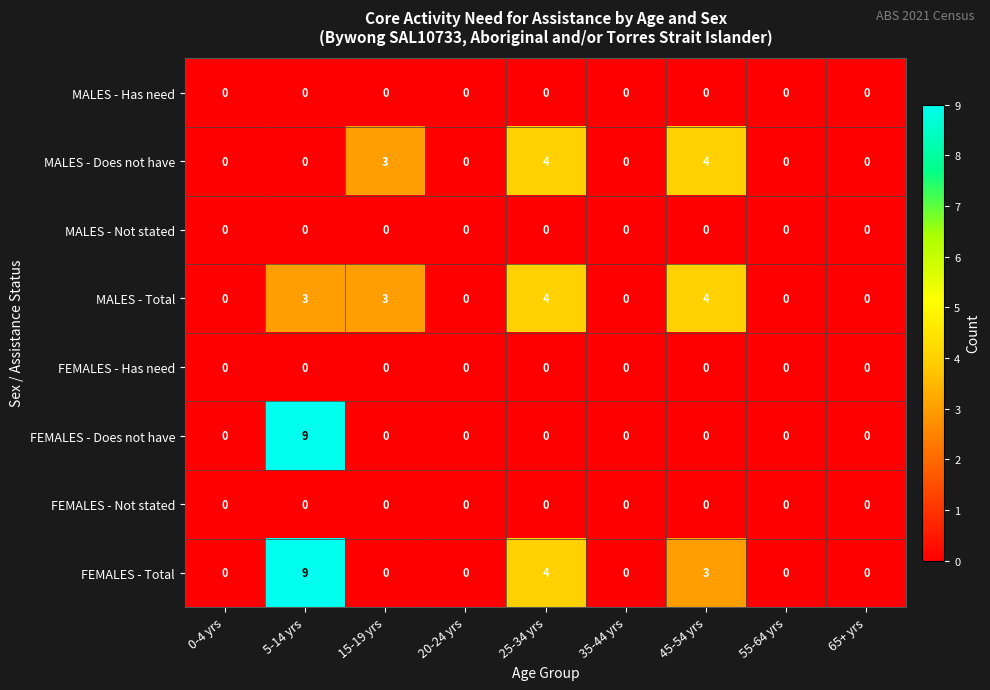

Which series has the largest total across all categories?

row_7